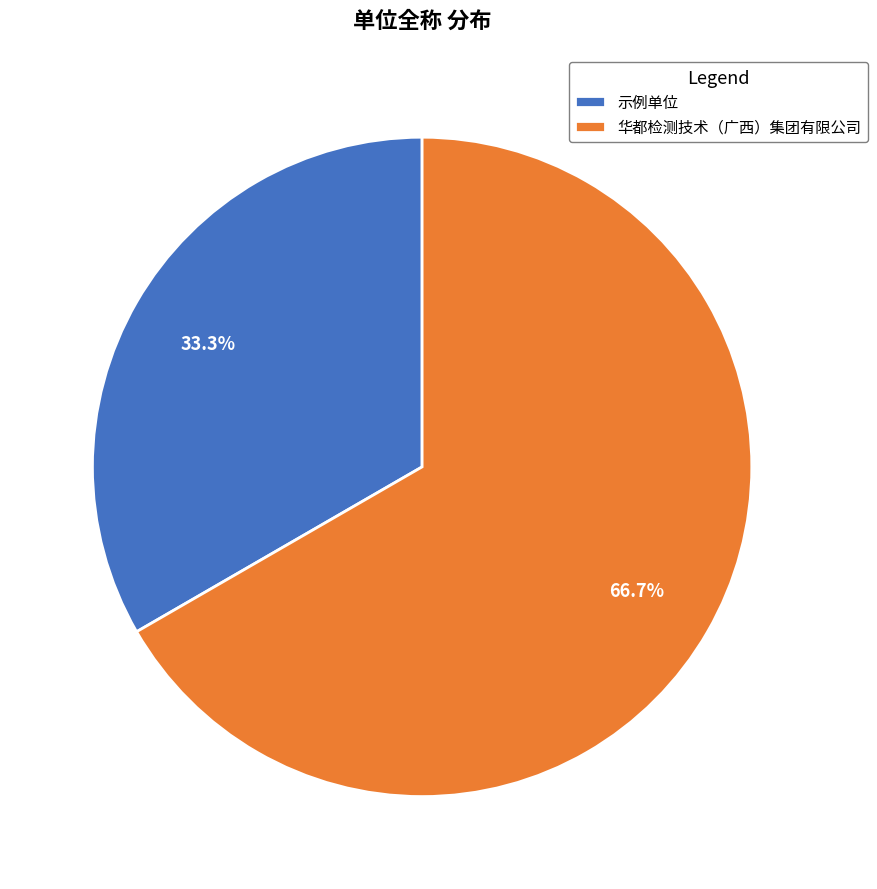

What is the ratio of the value at 示例单位 to the value at 华都检测技术（广西）集团有限公司?

0.5